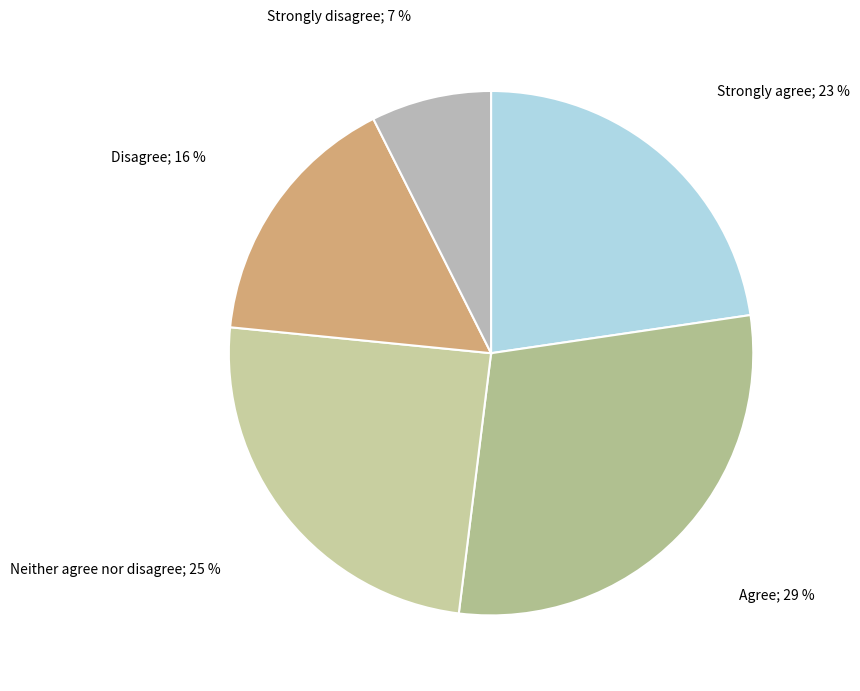

How many slices are in this pie chart?

5